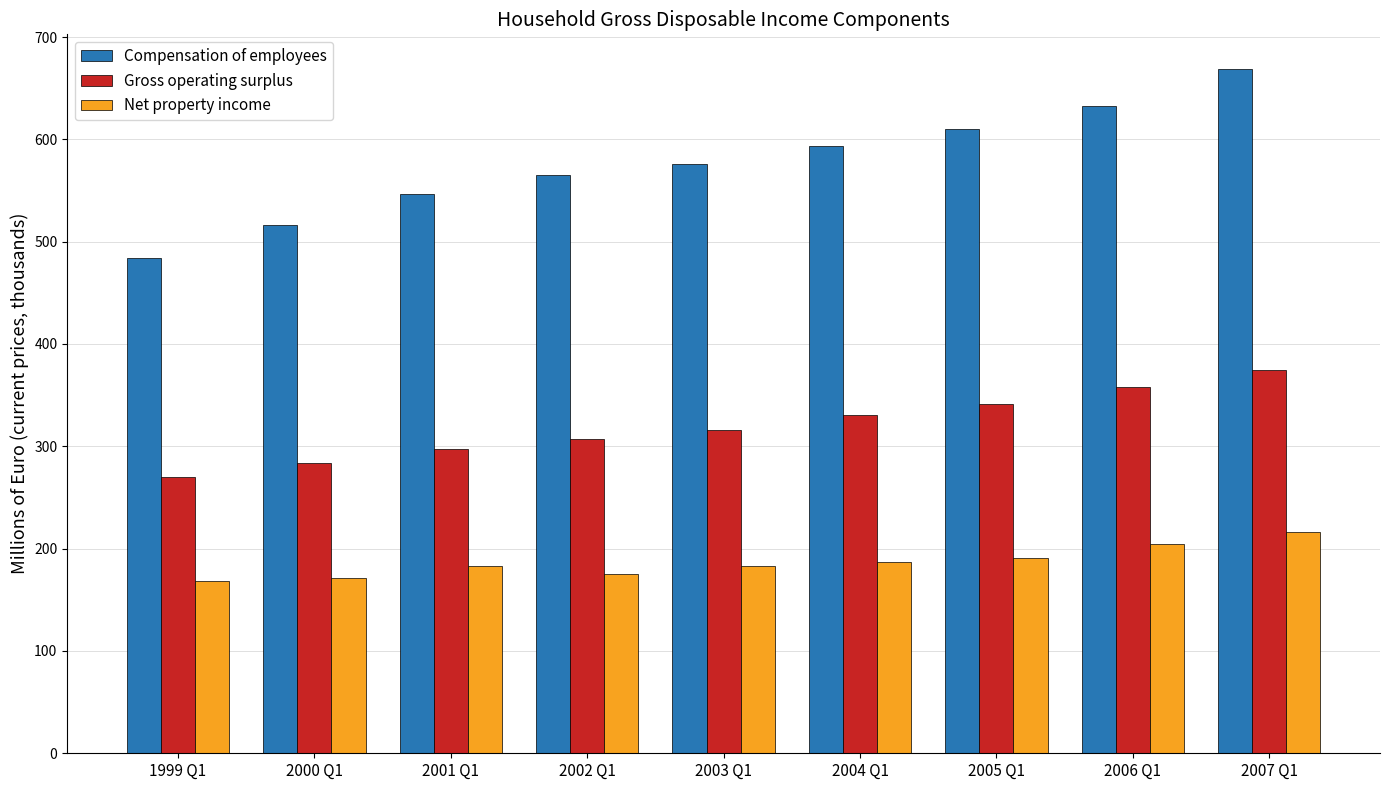

Which series has the largest range (max minus min)?

Compensation of employees